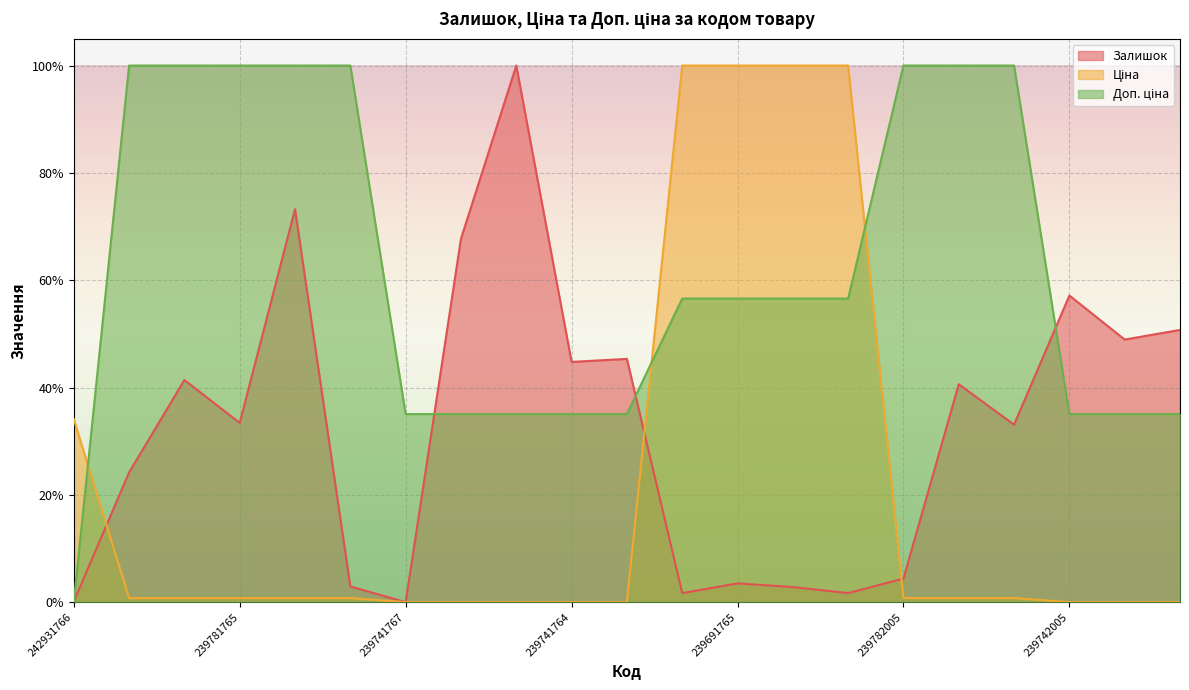

What is the difference between the Доп. ціна values at 239741763 and 239691763?

0.2